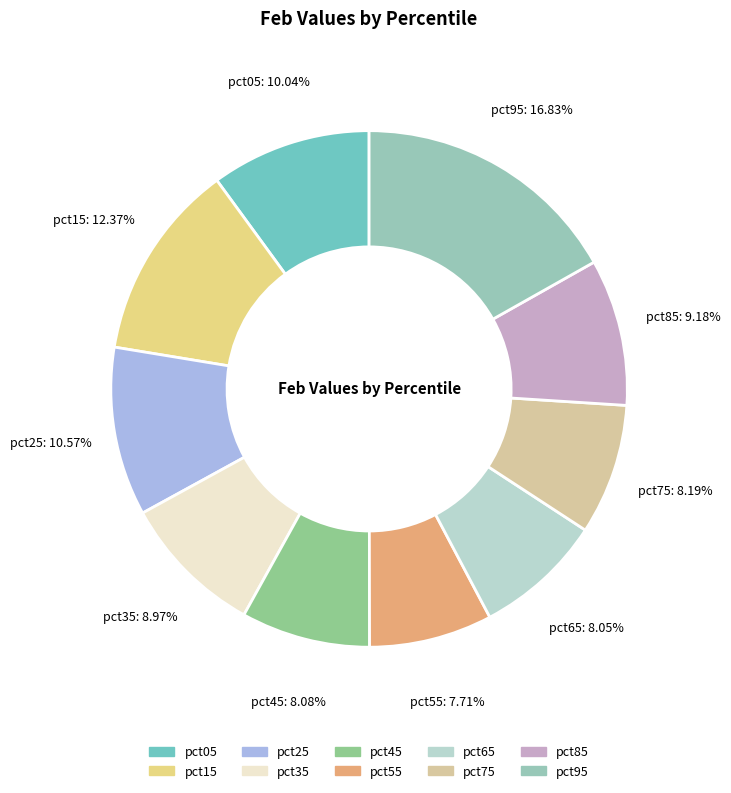

To the nearest percent, what is the difference between the largest and smallest slice percentages?

9%